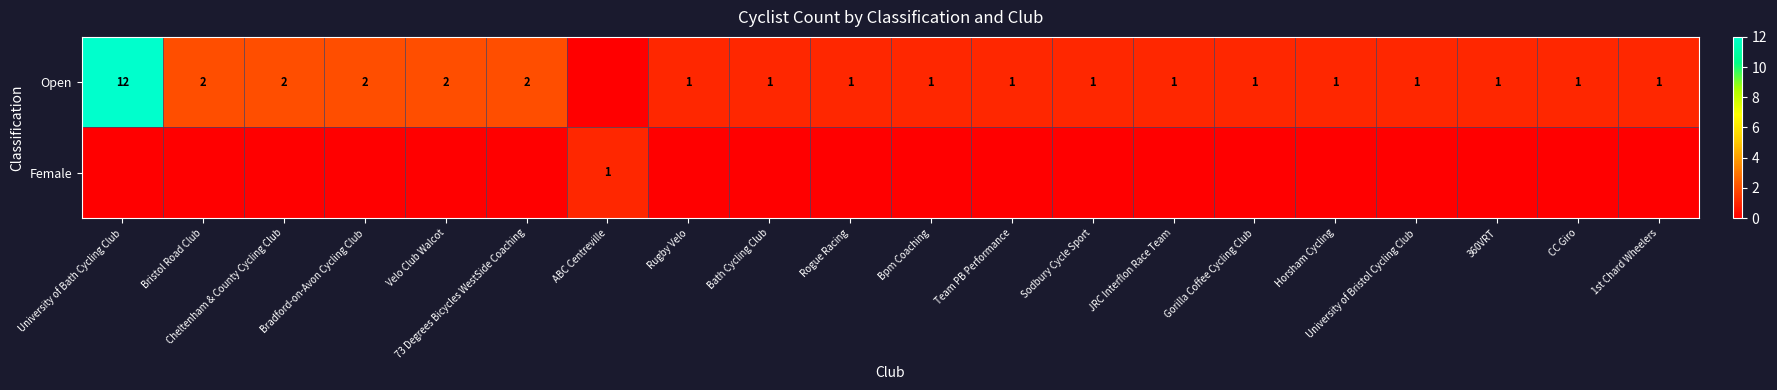

Is it true that Open equals 1 at Bath Cycling Club?

True